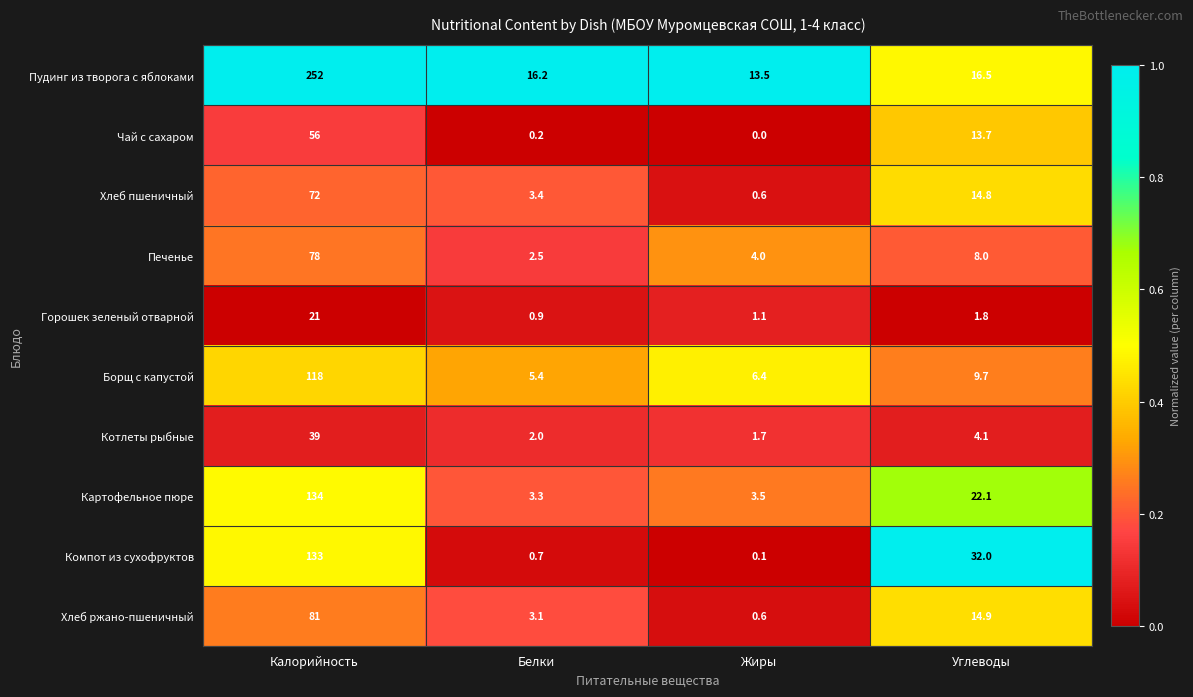

What is the difference between the second highest and second lowest values in the Котлеты рыбные series?

2.1